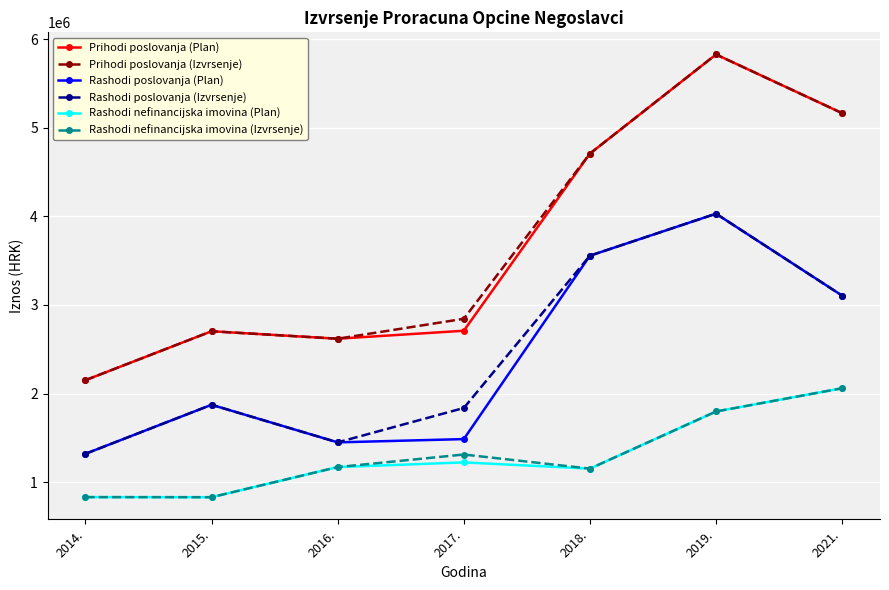

How many interior local peaks does the Rashodi poslovanja (Plan) series have?

2